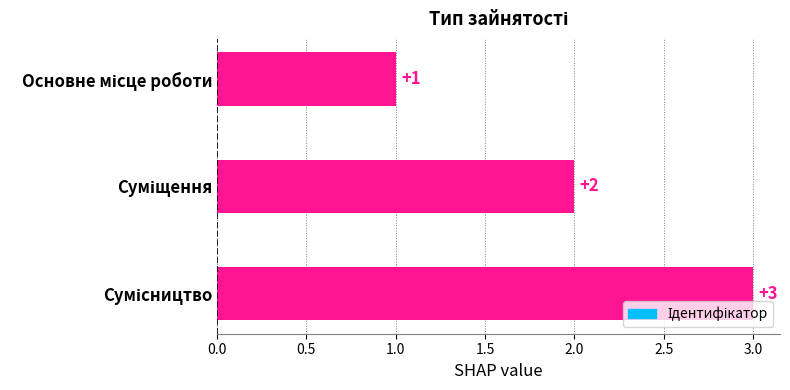

What is the sum of all values?

6